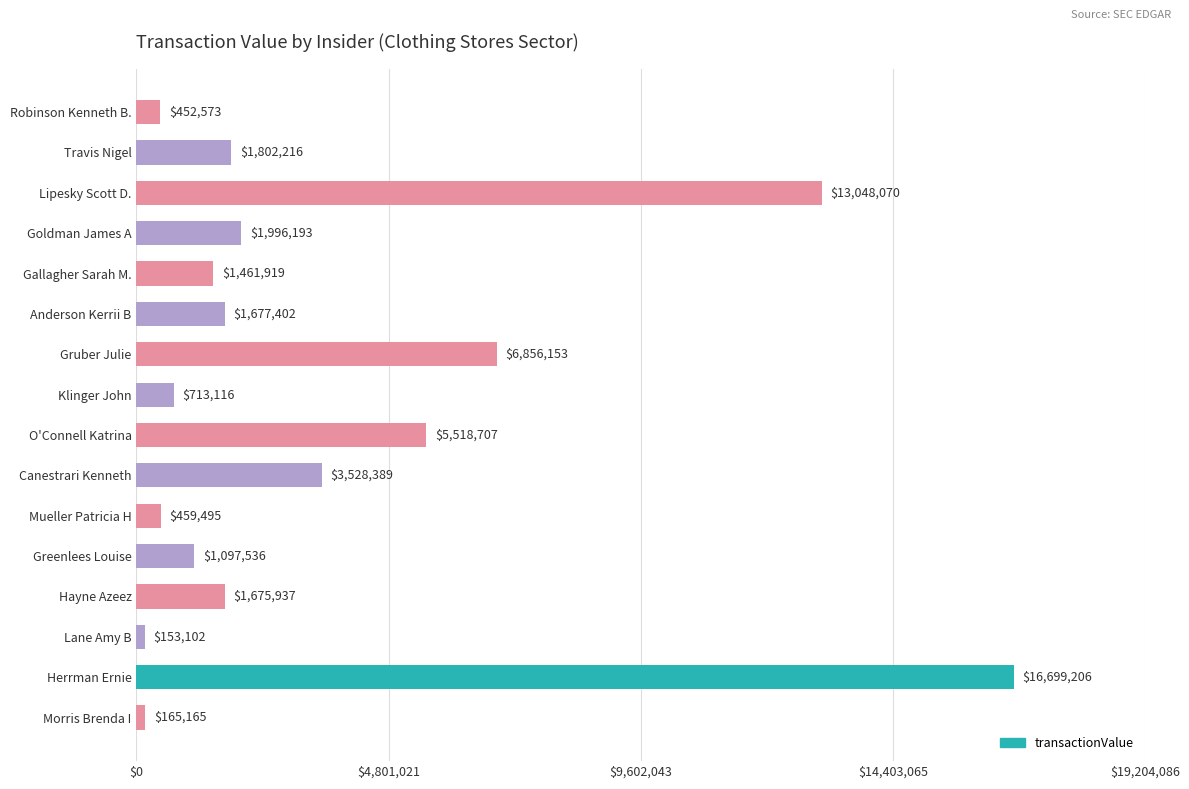

What is the average value?

3581574